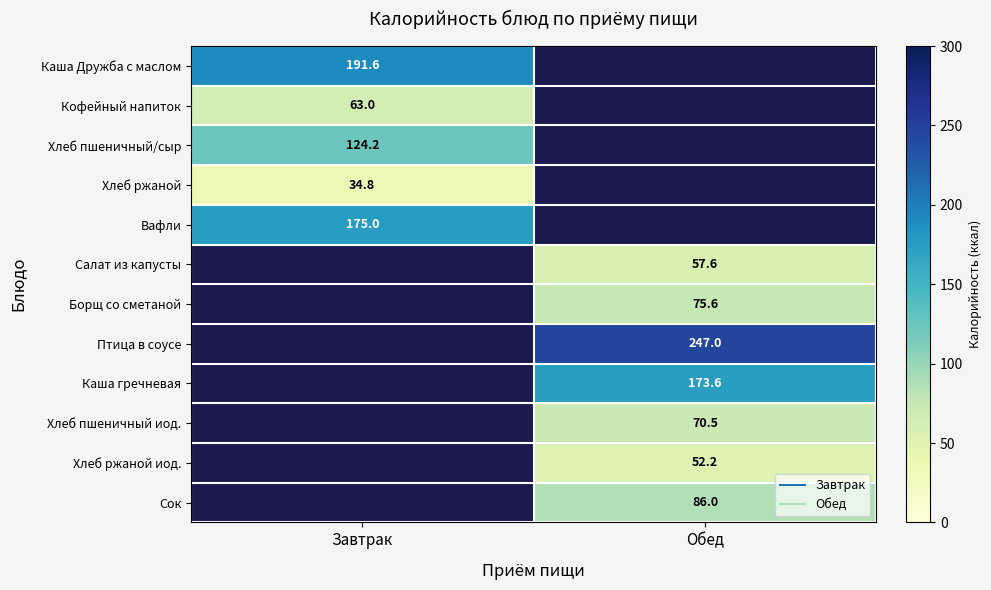

Is the value of Вафли at Обед greater than the value of Сок at Обед?

No